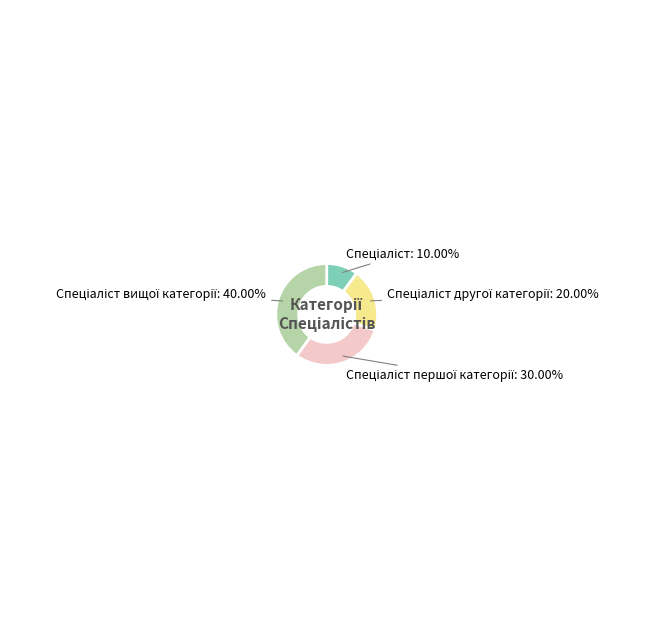

Is there a majority slice in this chart?

No